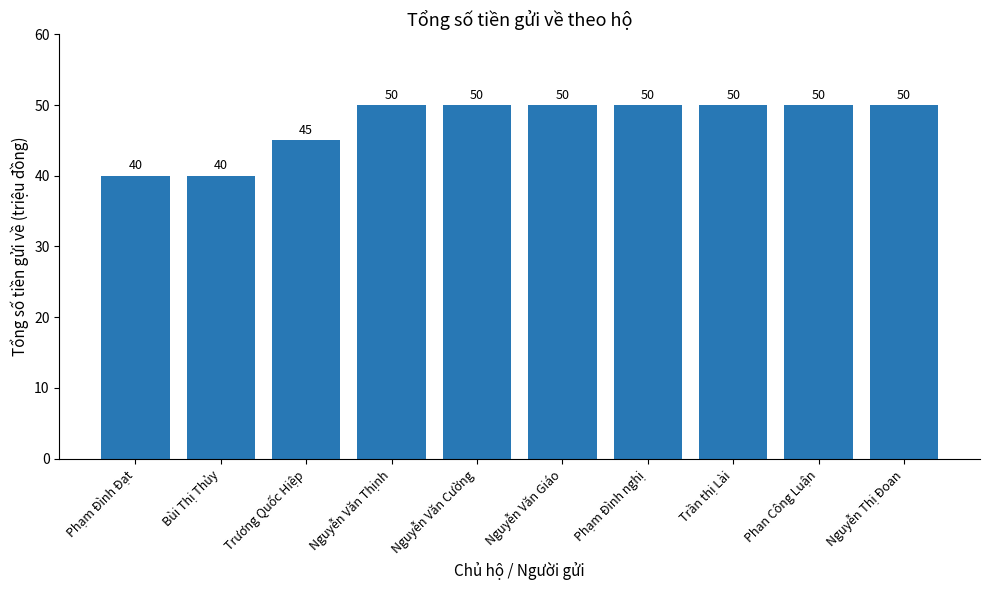

How many bars are there in total?

10